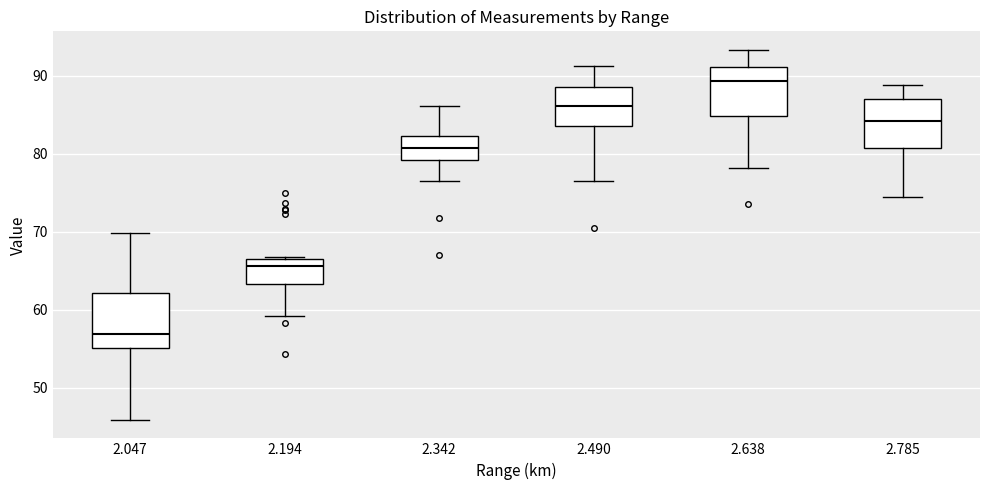

Where does the upper whisker of the box at x = 2.490 end on the y-axis? The values are not printed on the chart, so give them approximately, as read against the axis.

91